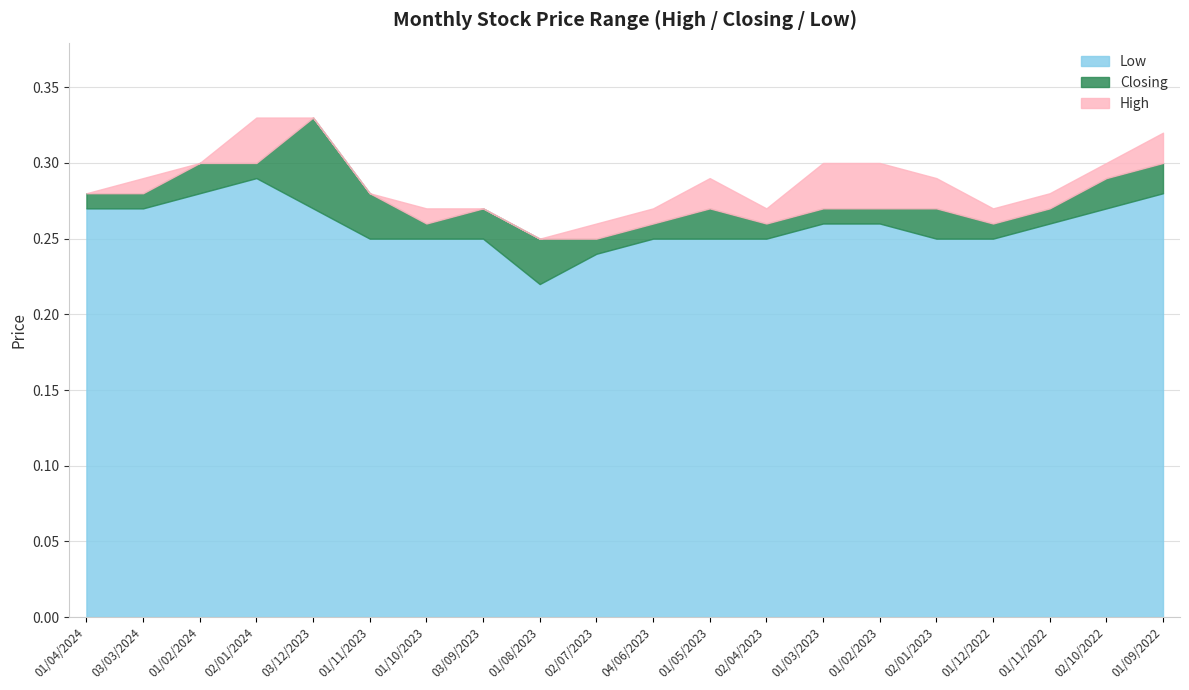

What is the minimum value shown in the chart?

0.2